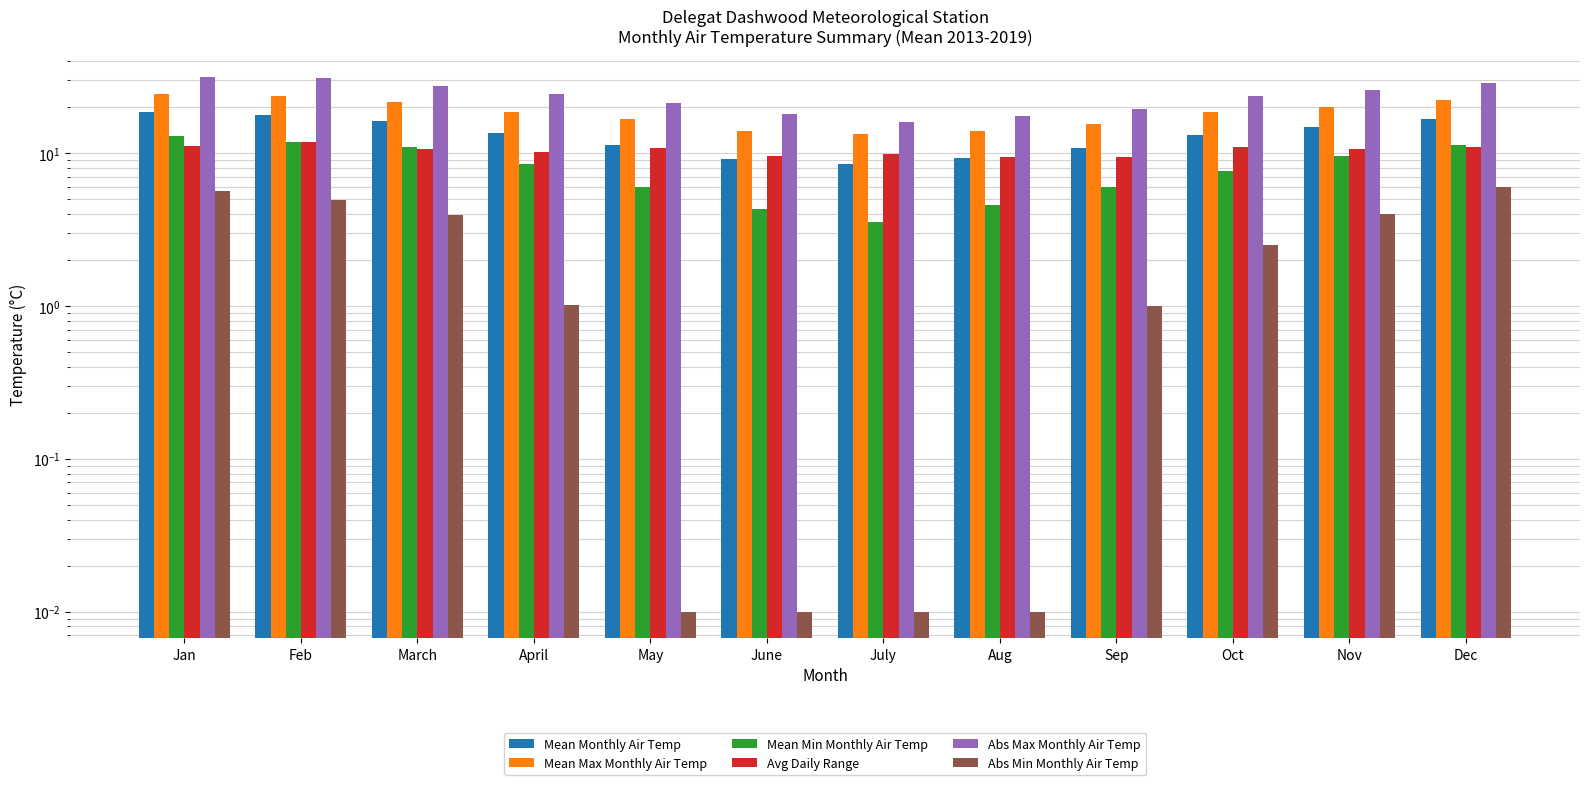

What are all the series names shown in the legend?

Mean Monthly Air Temp, Mean Max Monthly Air Temp, Mean Min Monthly Air Temp, Avg Daily Range, Abs Max Monthly Air Temp, Abs Min Monthly Air Temp